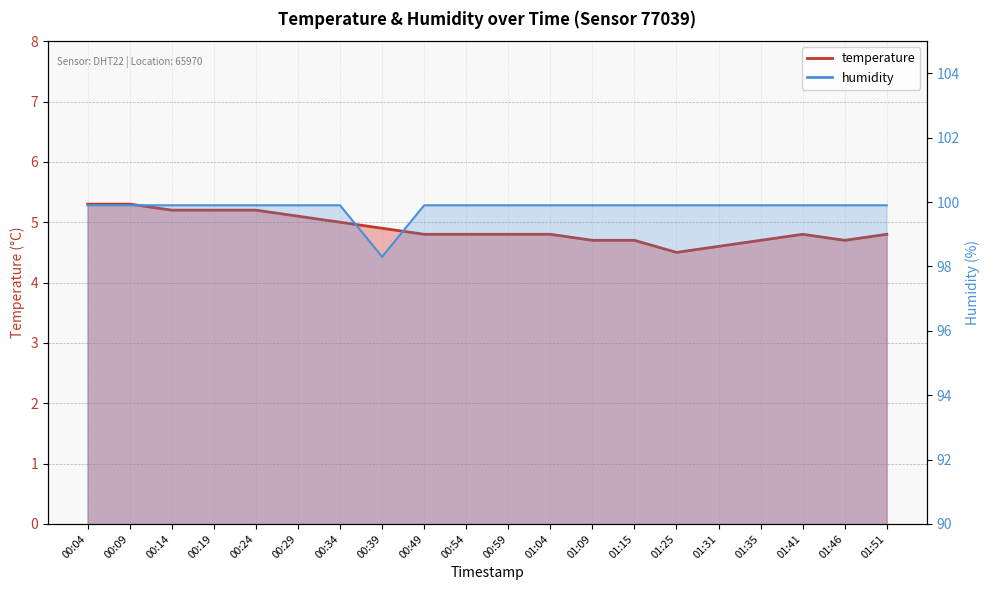

True or false: humidity has more than 0 interior local peaks.

False